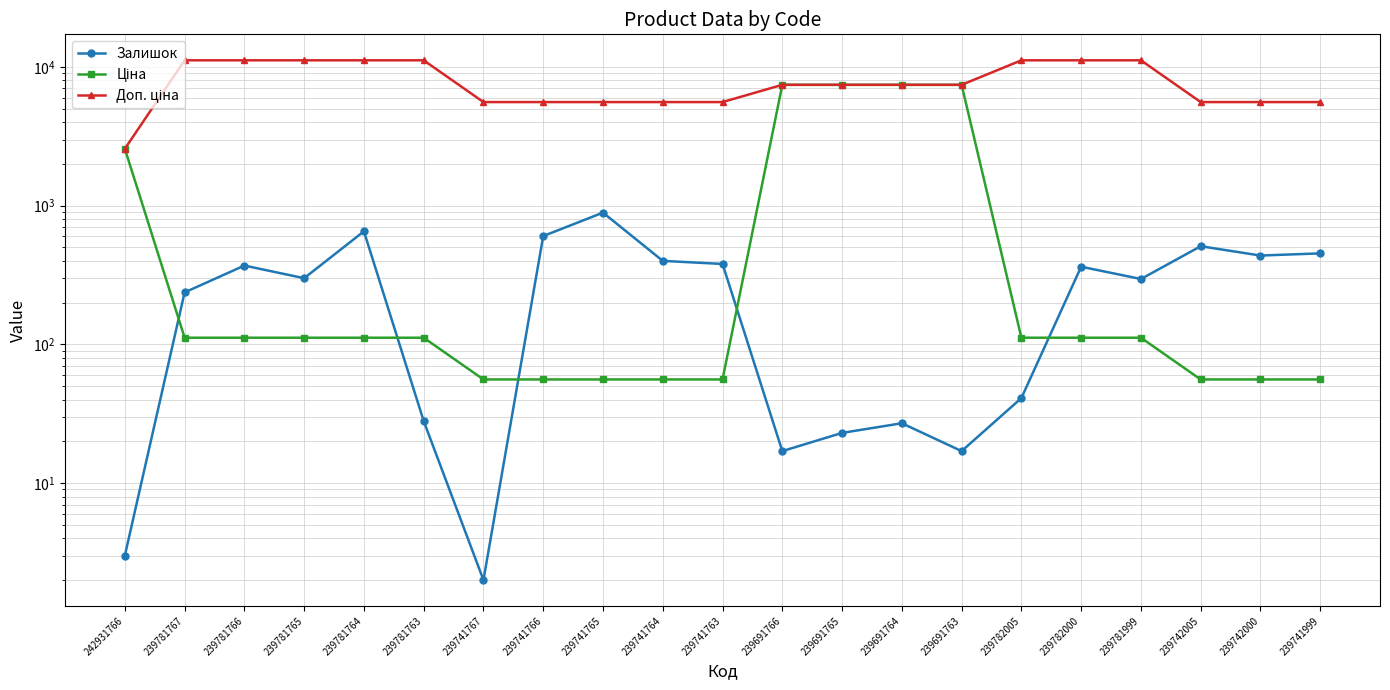

What is the difference between the highest and lowest values at 239782000?

11057.3